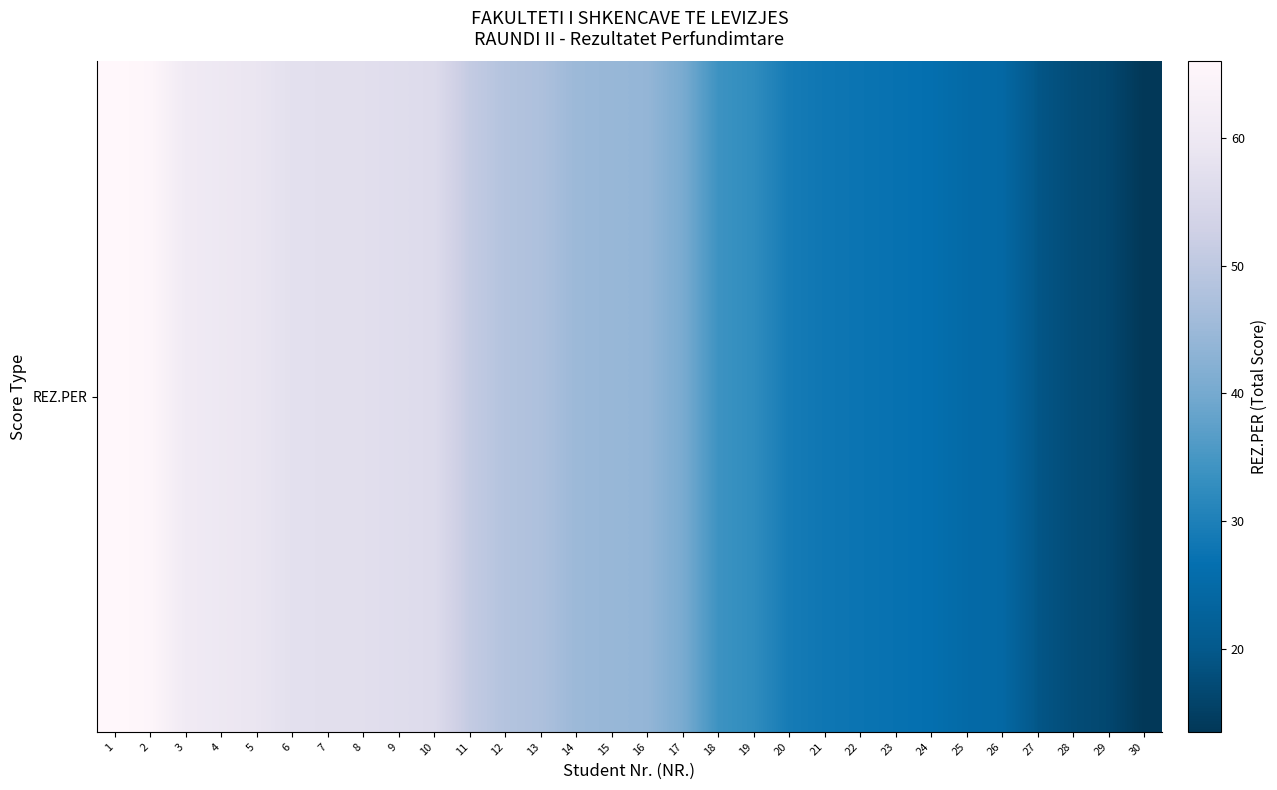

Is it true that the value at 29 is 16.5?

True